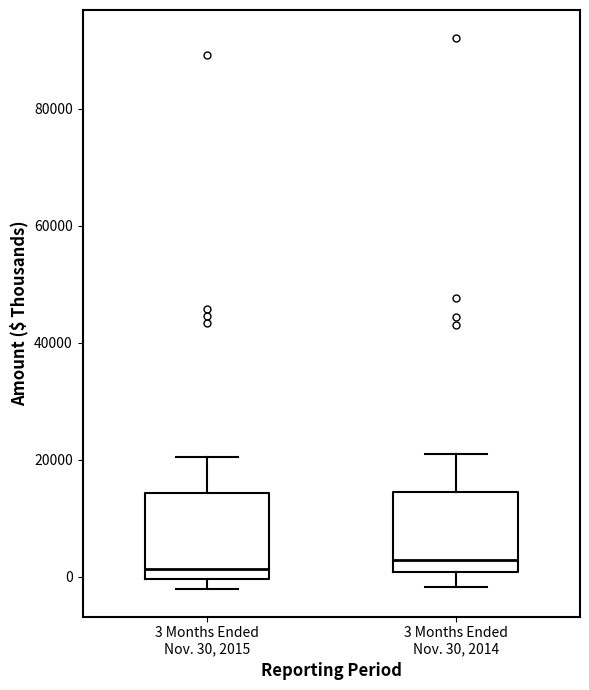

Where is the lower edge of the box for 3 Months Ended Nov. 30, 2015 on the y-axis? The values are not printed on the chart, so give them approximately, as read against the axis.

0